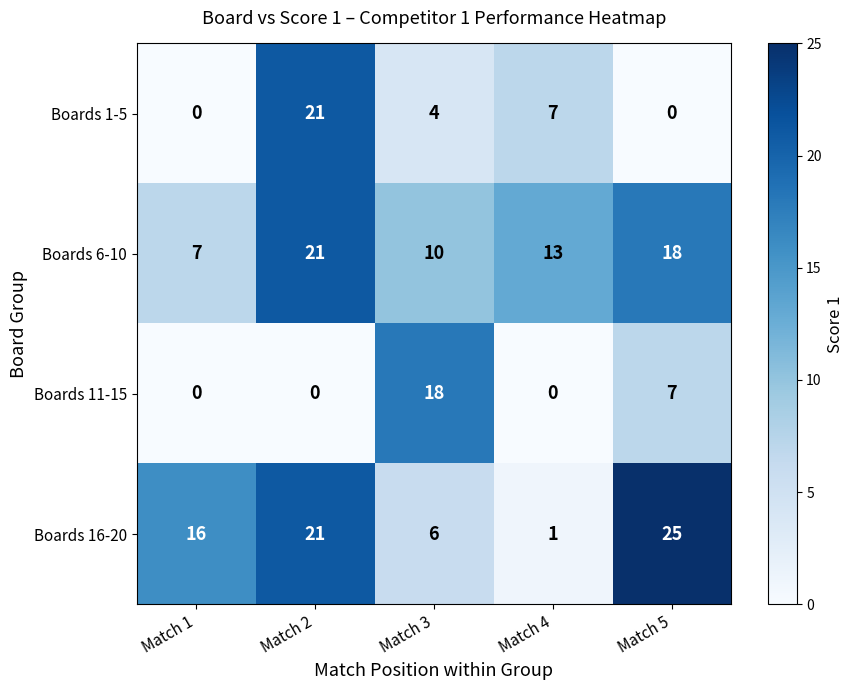

The Boards 6-10 series shows 10 at Match 3. True or false?

True